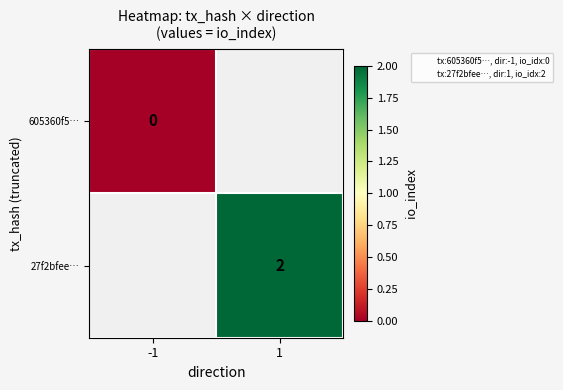

True or false: 27f2bfee… has a value of 1.0 at 1.

False